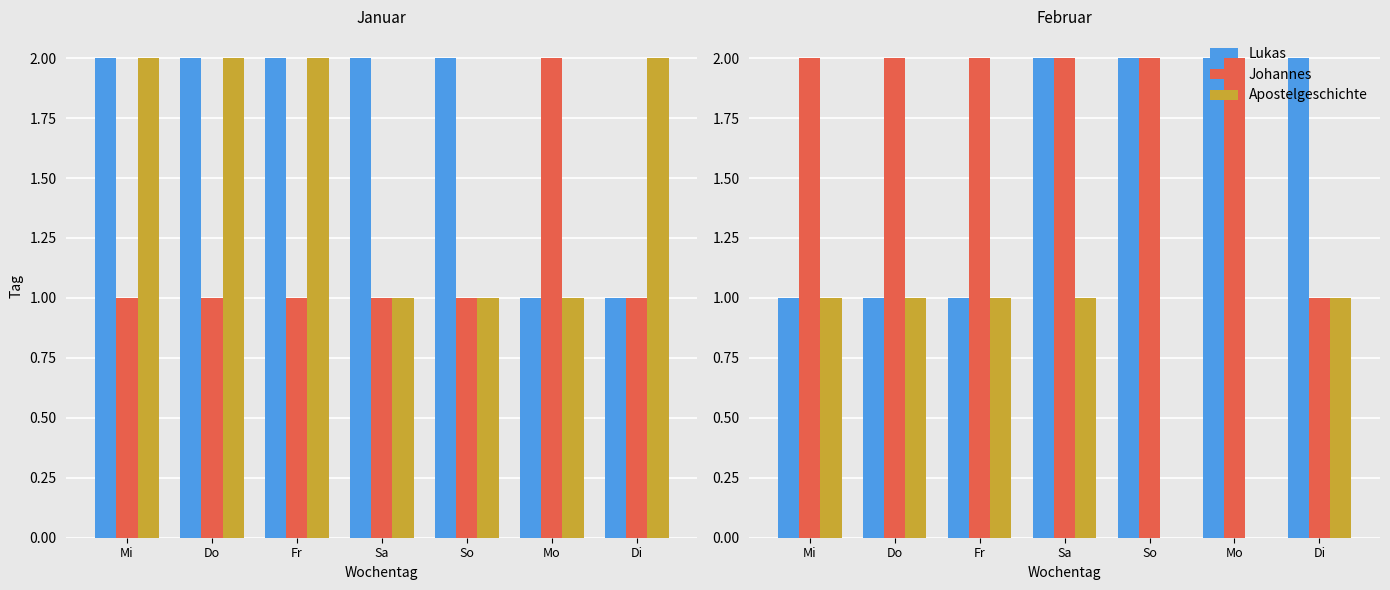

Which category has the lowest value across all series?

So